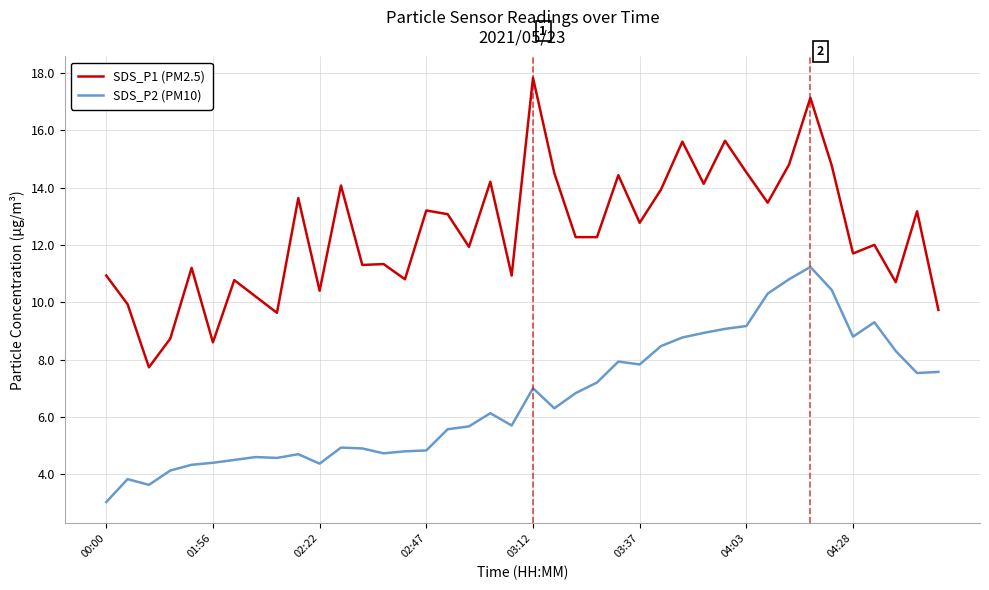

List the series in order of their peak value, lowest first.

SDS_P2 (PM10), SDS_P1 (PM2.5)